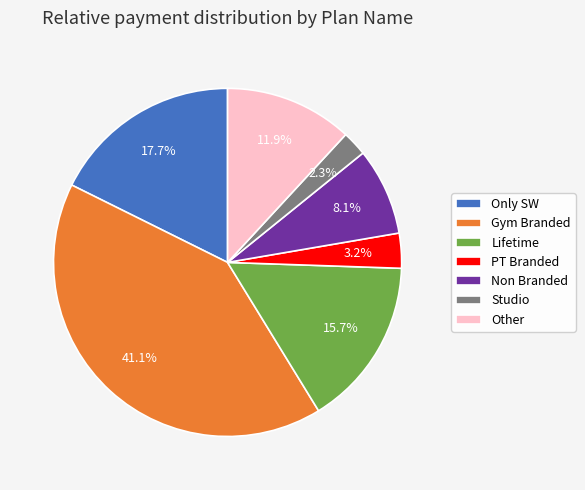

What percentage do Other and Studio together represent?

14.2%